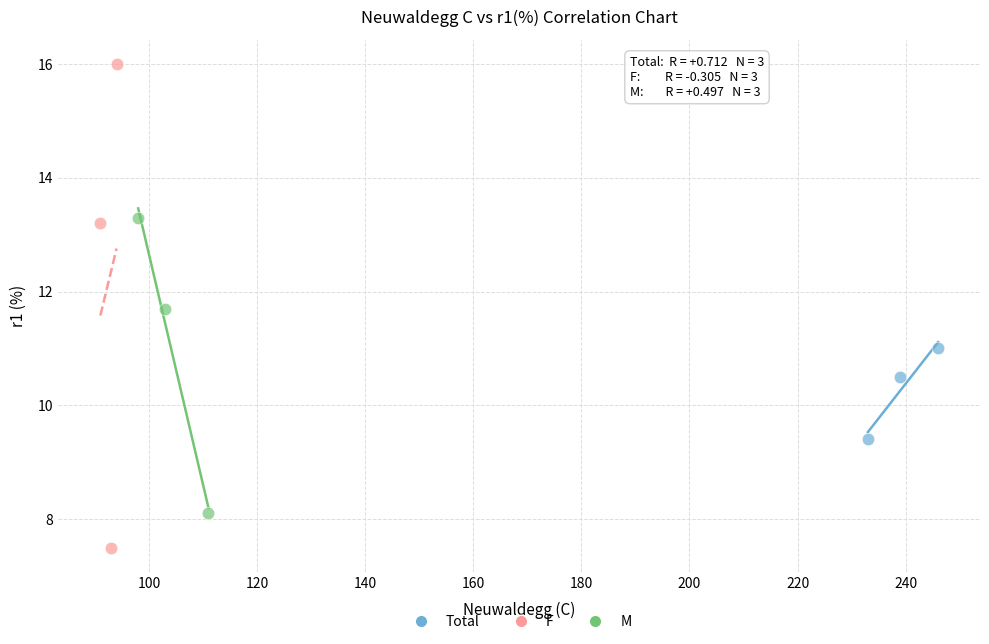

Which series has the largest Y range (max minus min)?

F